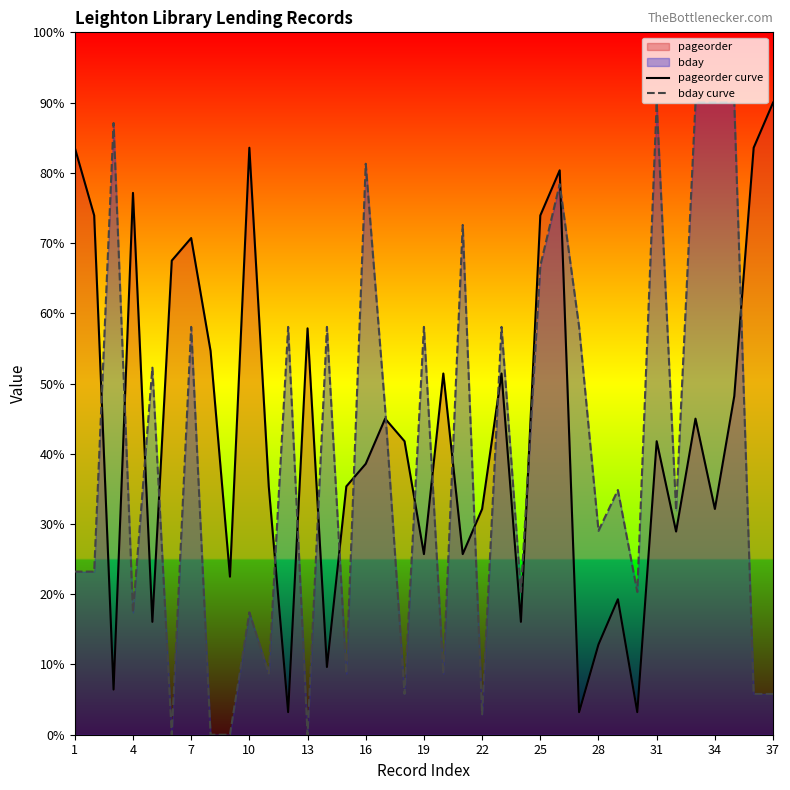

At 22, list the series in order from largest to smallest.

pageorder curve, bday curve